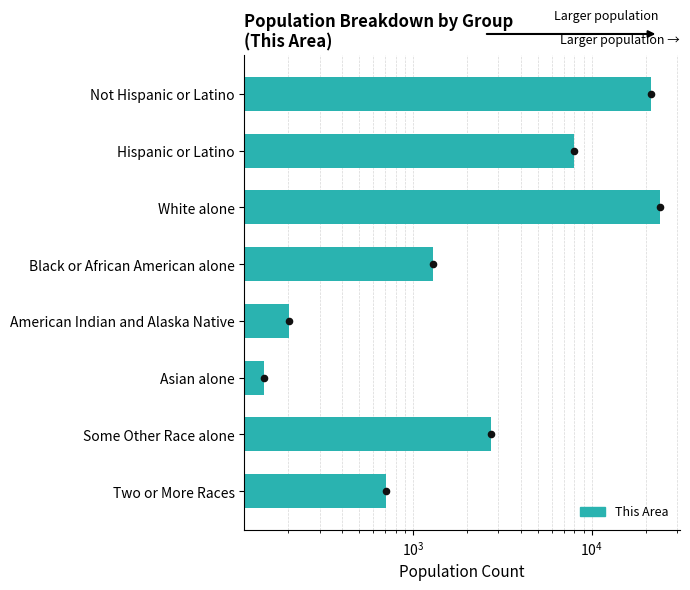

Between Black or African American alone and Two or More Races, which is larger?

Black or African American alone